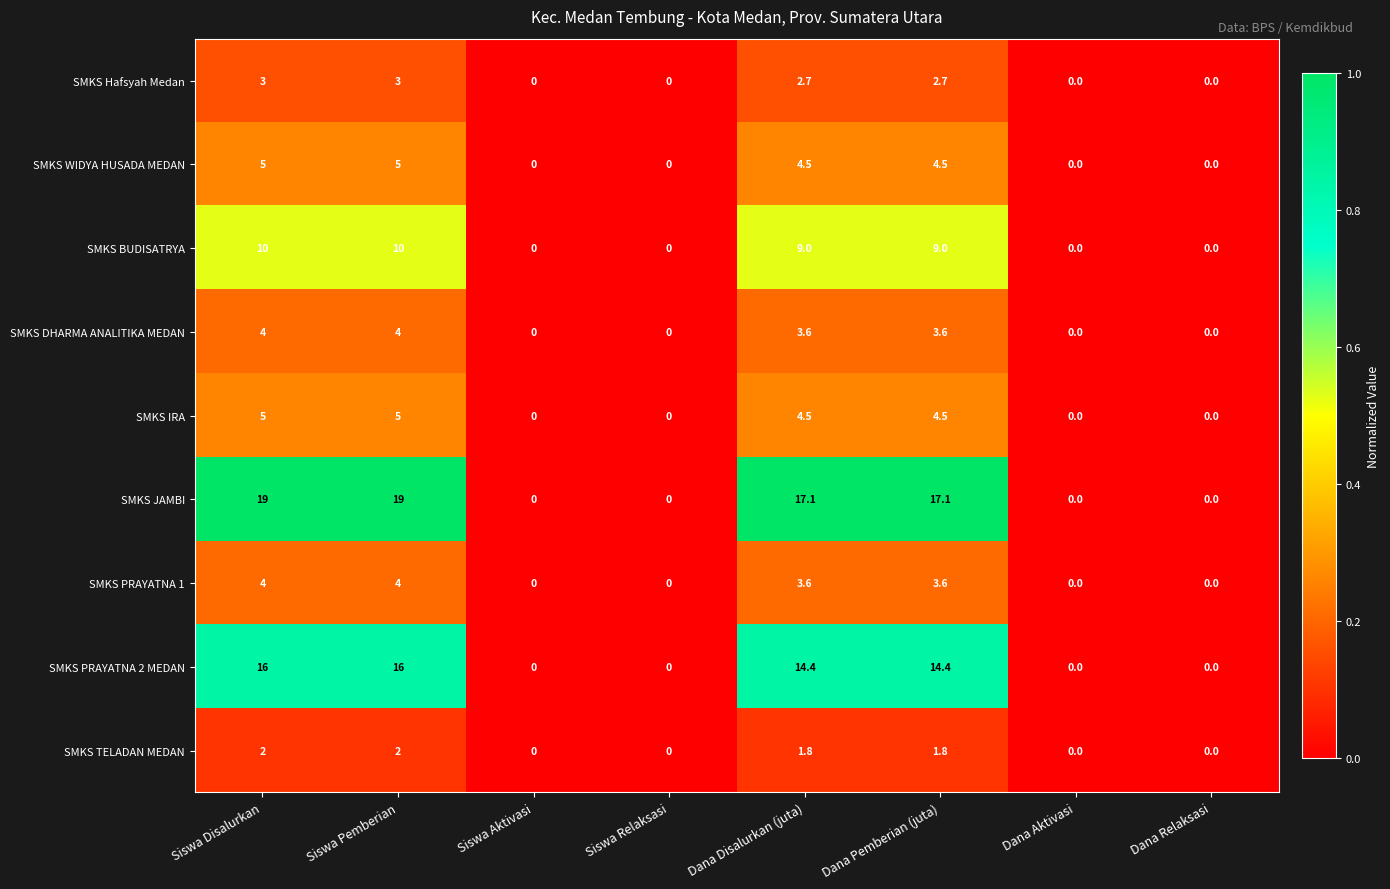

Which series has the largest total across all categories?

SMKS JAMBI